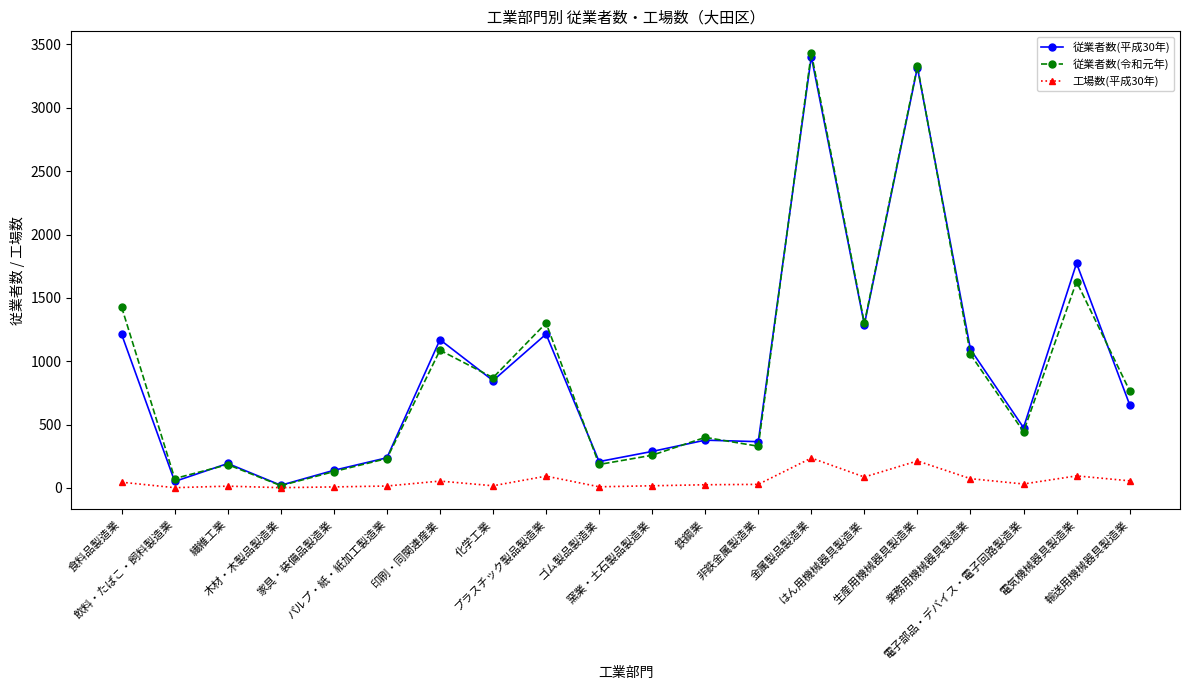

What is the total value across all series at 木材・木製品製造業?

41